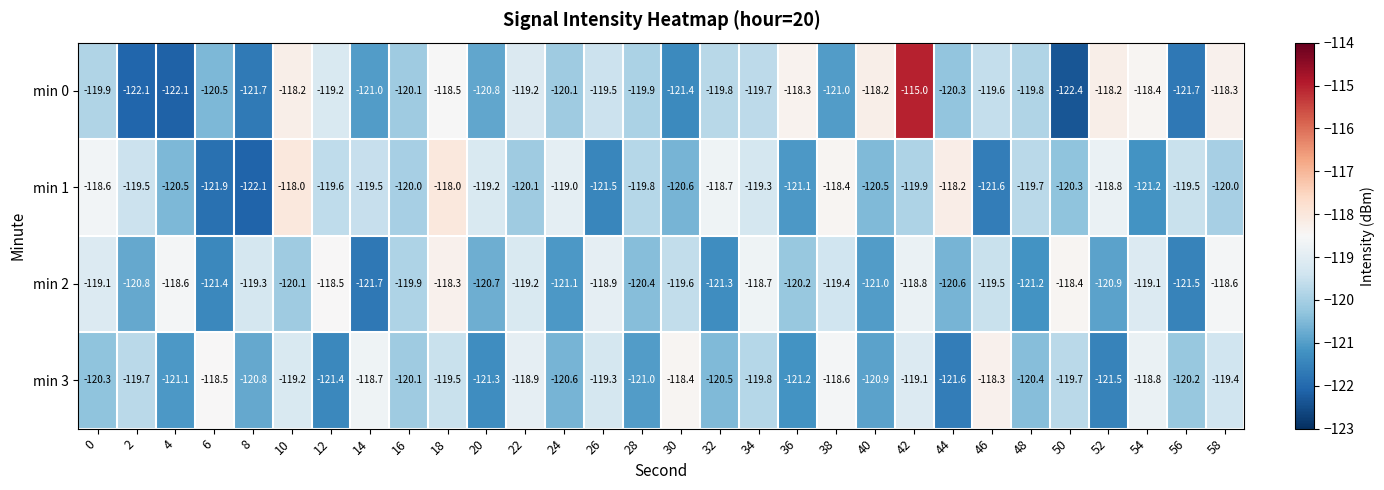

At which category is the sum across all series the highest?

42